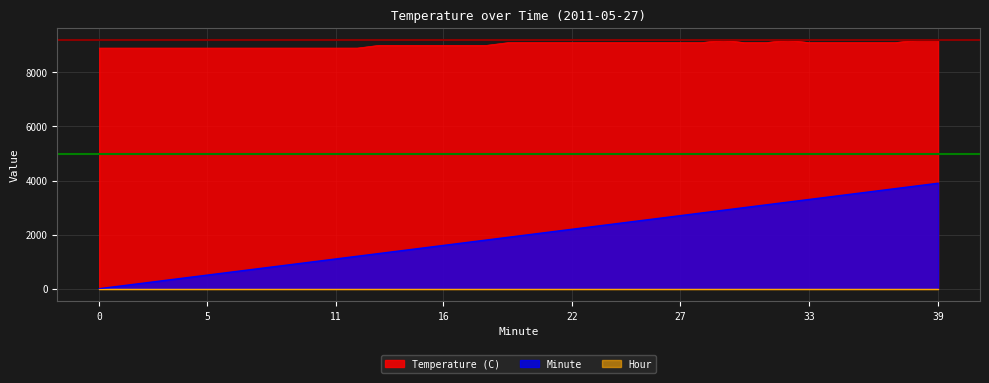

What is the value of the Minute point at the 39th from the left?

3800